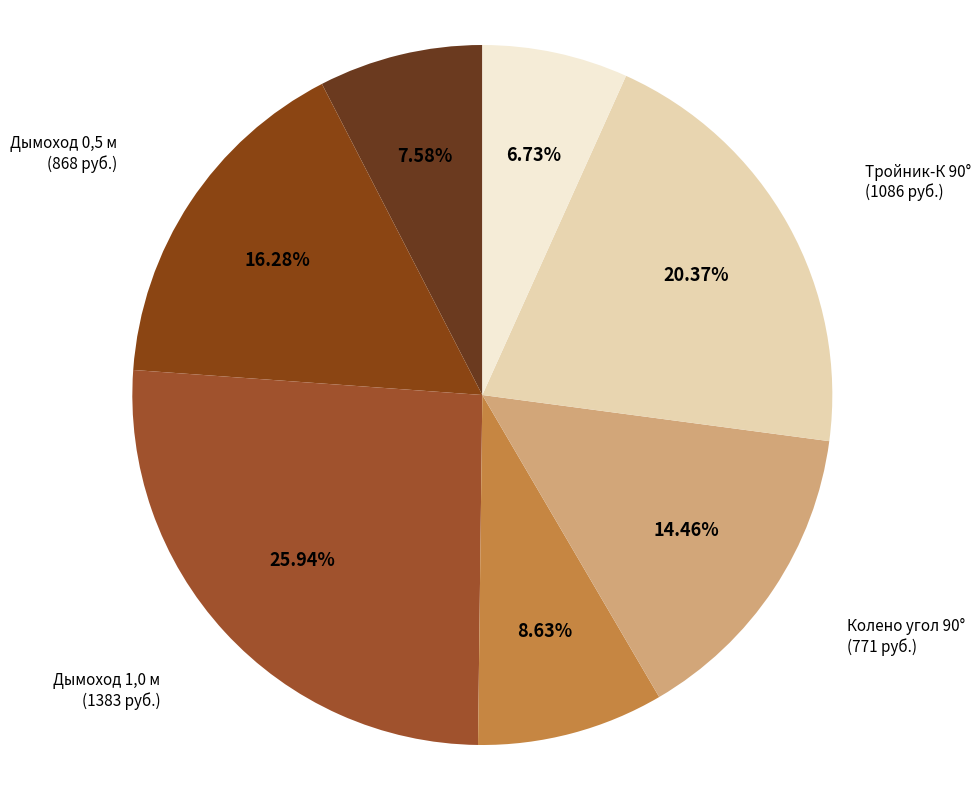

Which has a higher value, Хомут обжимной or Тройник-К 90°?

Тройник-К 90°